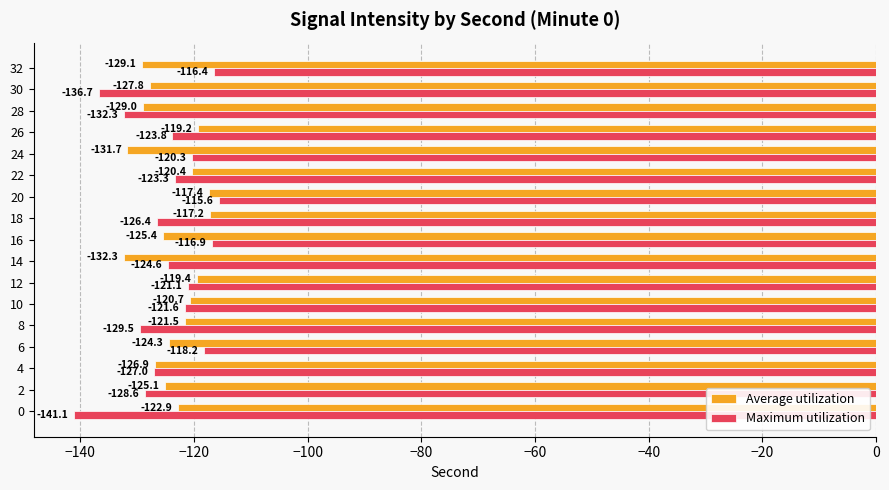

The value of Average utilization at 4 is -126.9. True or false?

True